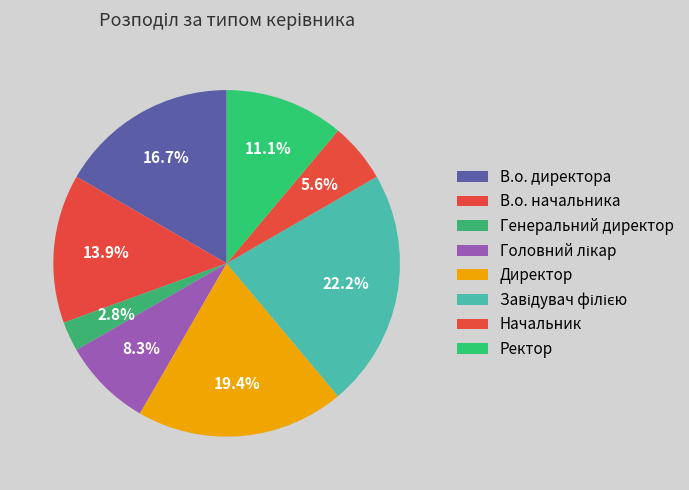

To the nearest percent, what percentage of the pie is Начальник?

6%